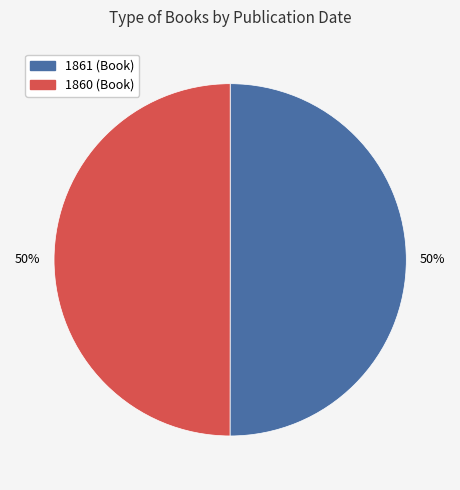

Combined, do 1861 and 1860 account for over 50%?

Yes